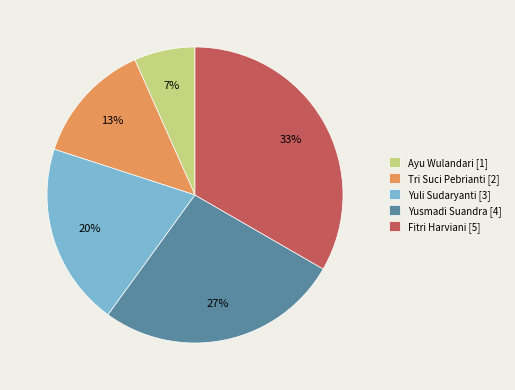

Is the sum of Ayu Wulandari [1] and Fitri Harviani [5] greater than half?

No